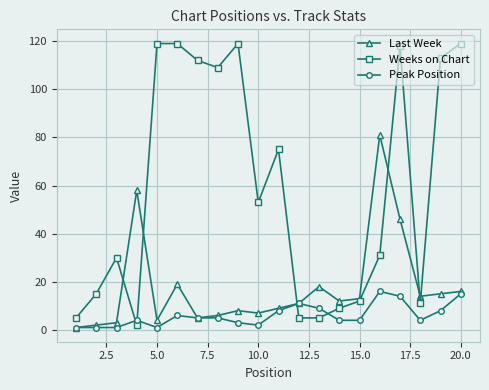

At how many categories does at least one series exceed 60?

10